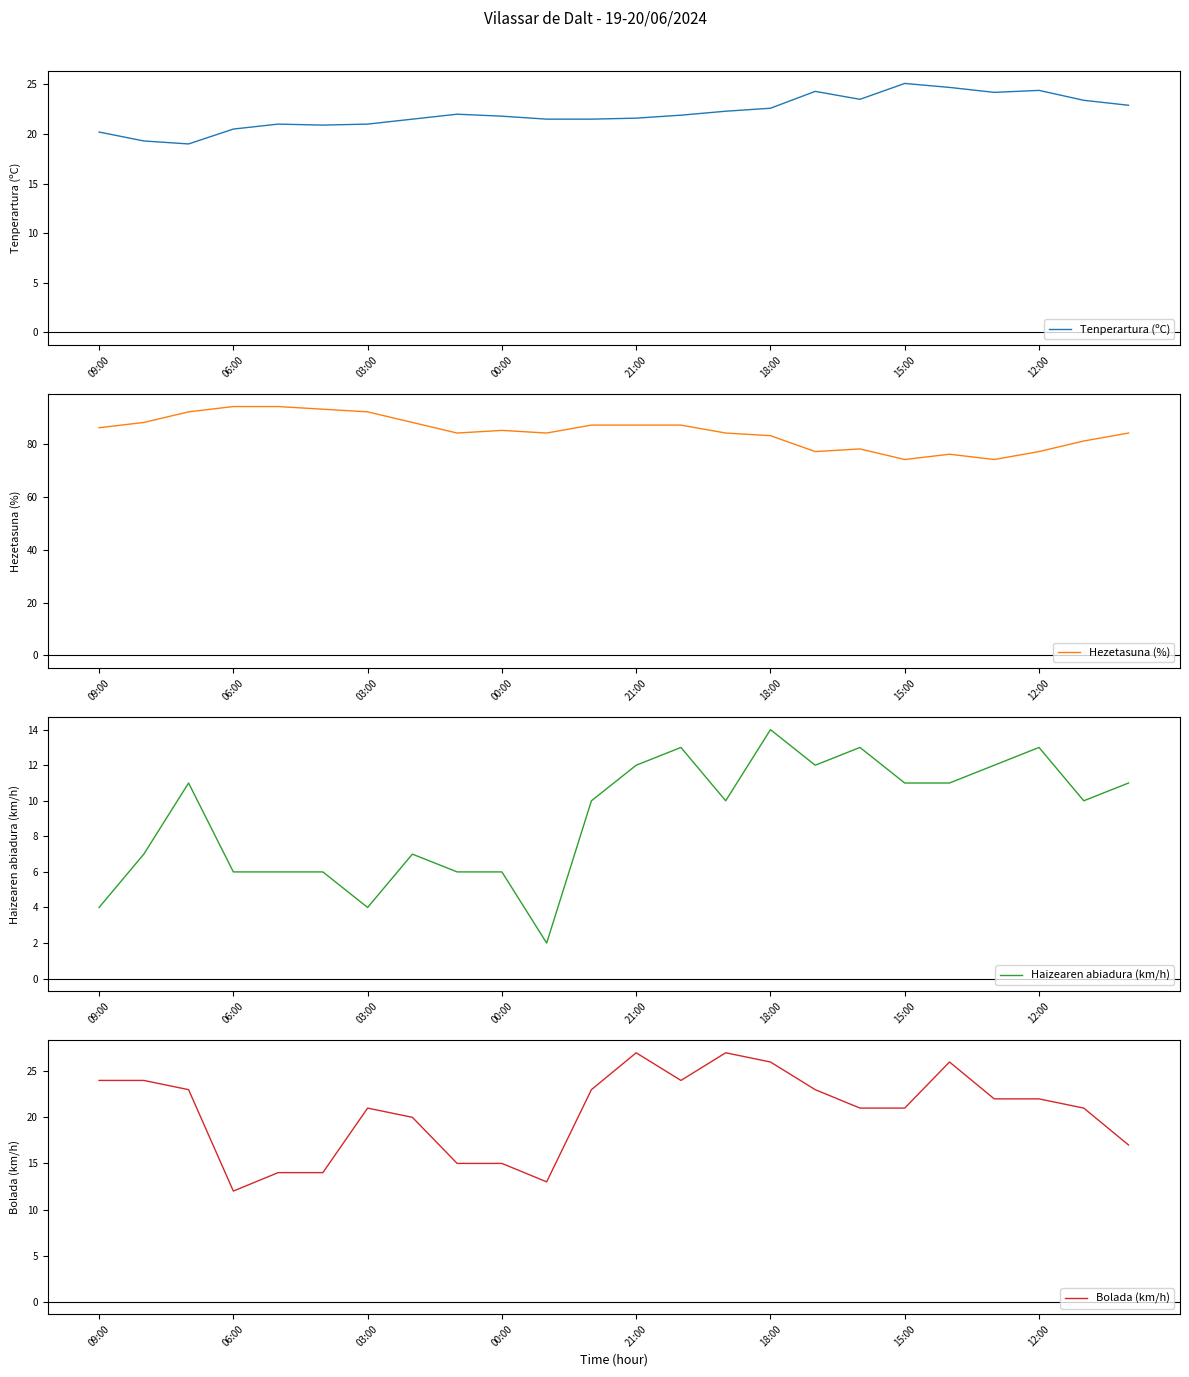

The value of Tenperartura (ºC) at 22 is 23.4. True or false?

True